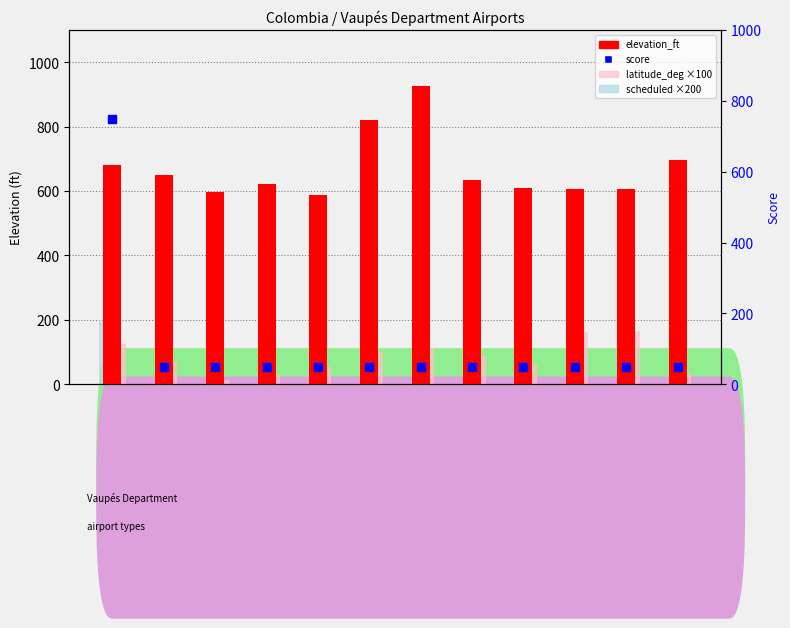

Which series reaches the maximum Y coordinate?

elevation_ft